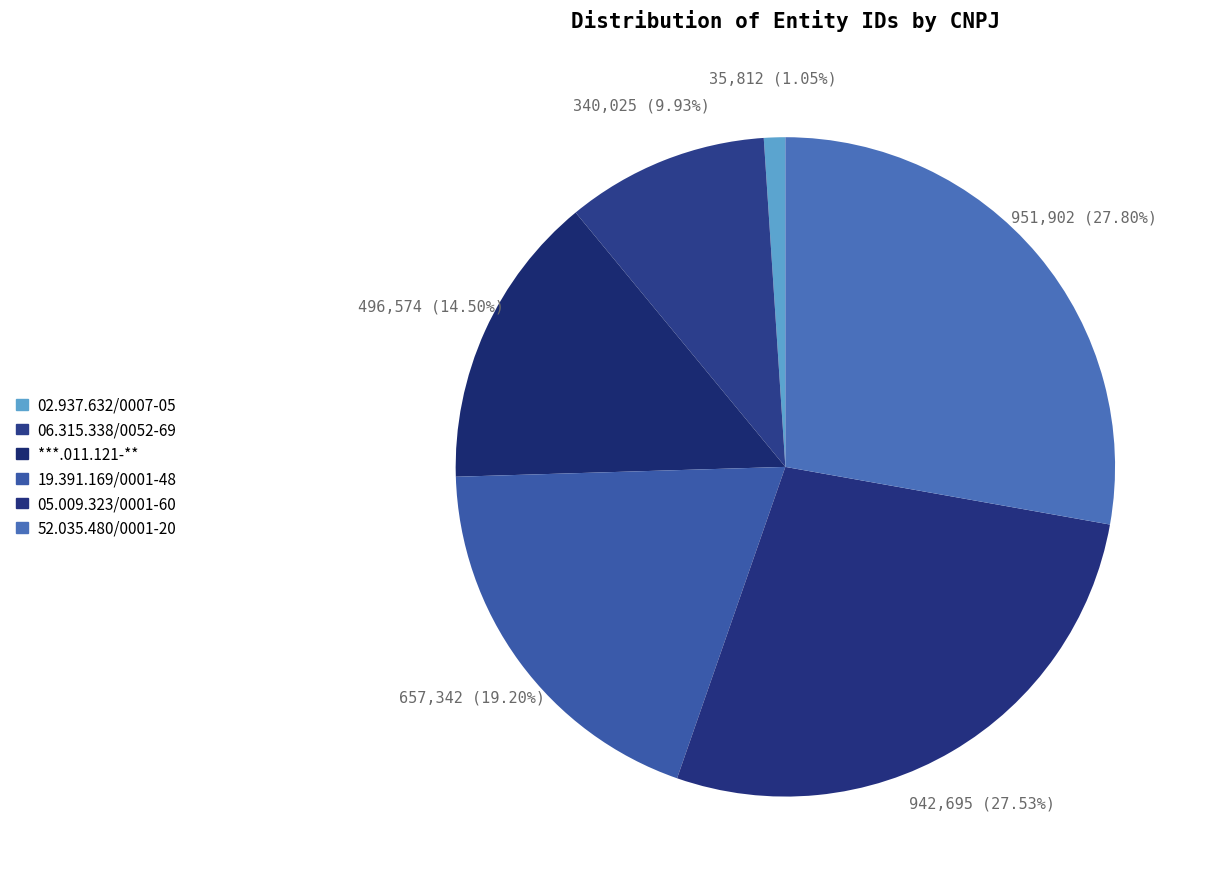

Count the number of slices in the pie.

6